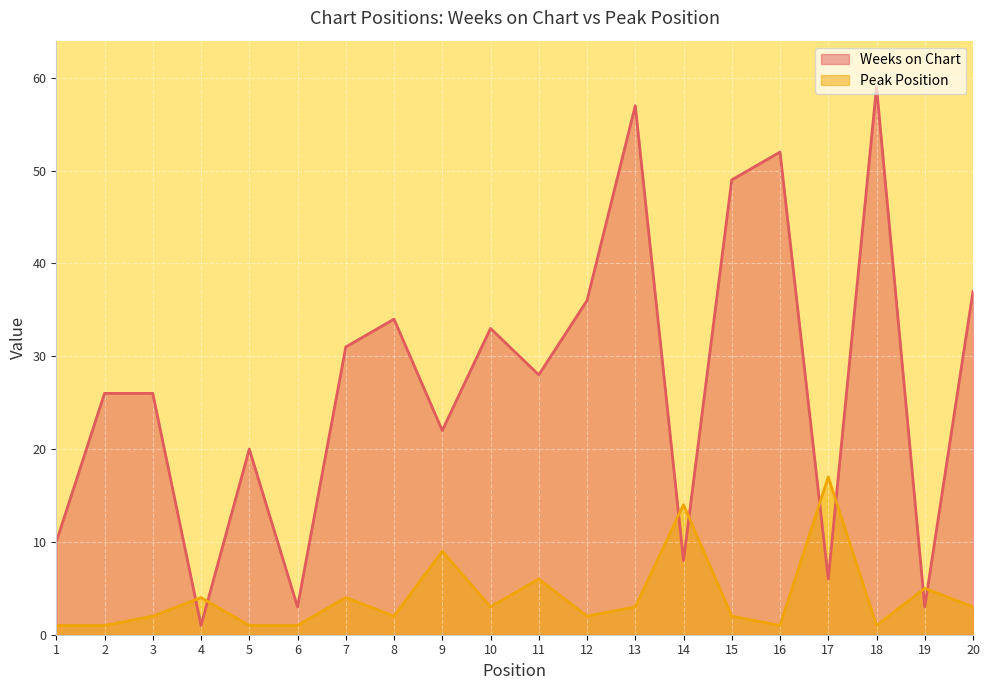

The Weeks on Chart series shows 11 at 5. True or false?

False